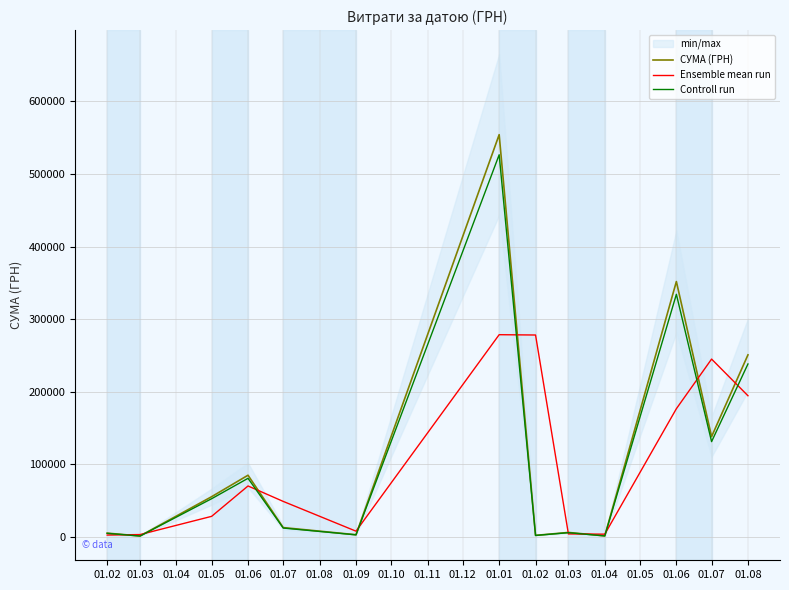

Read the Ensemble mean run value at 01.03.

3297.1